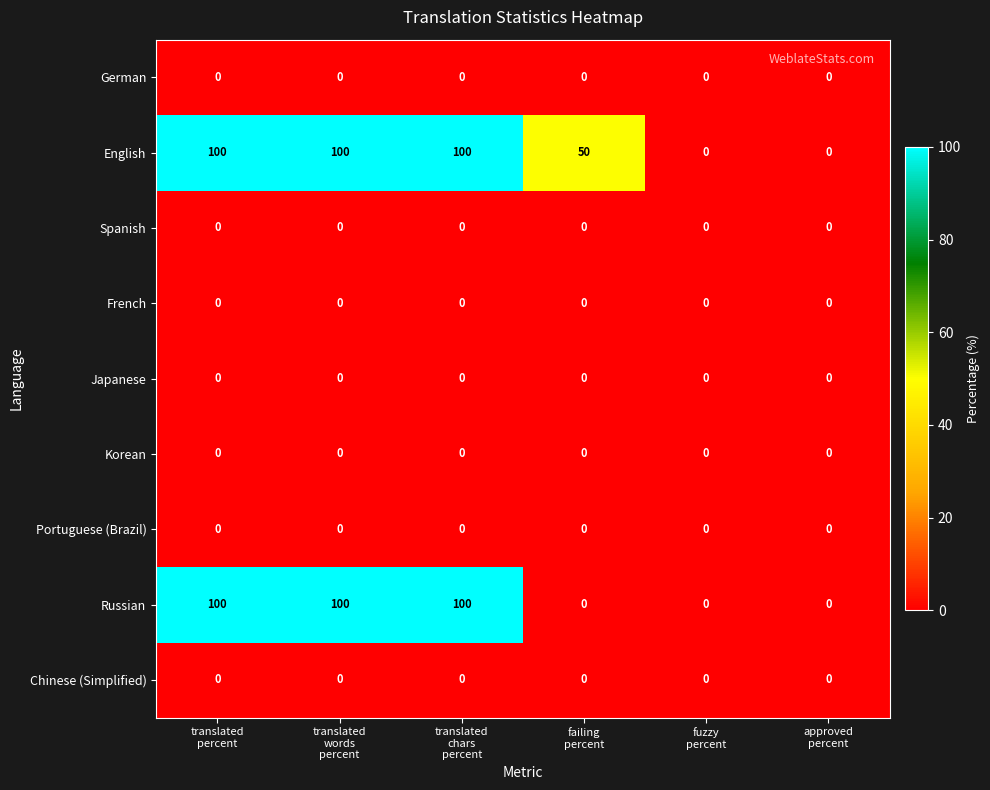

At how many categories does at least one series exceed 47?

4